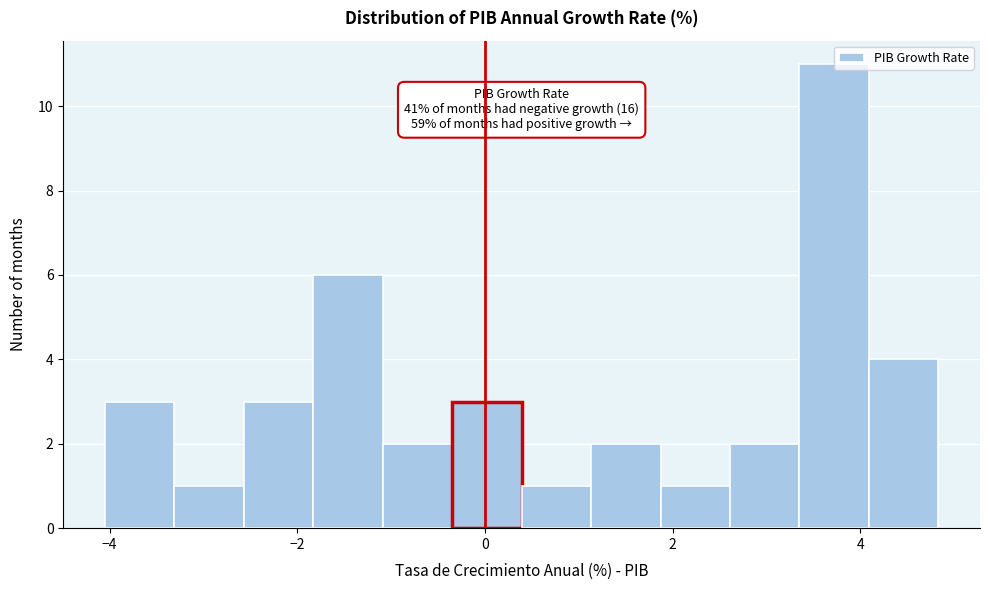

Around what value on the x-axis is the tallest bar? Give the approximate position of its centre, as read against the axis.

3.8